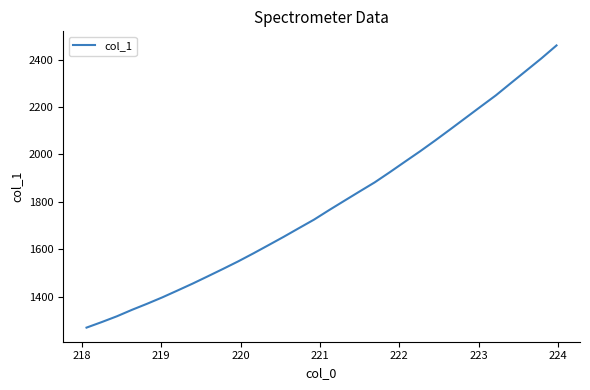

What is the greatest value displayed?

2460.4